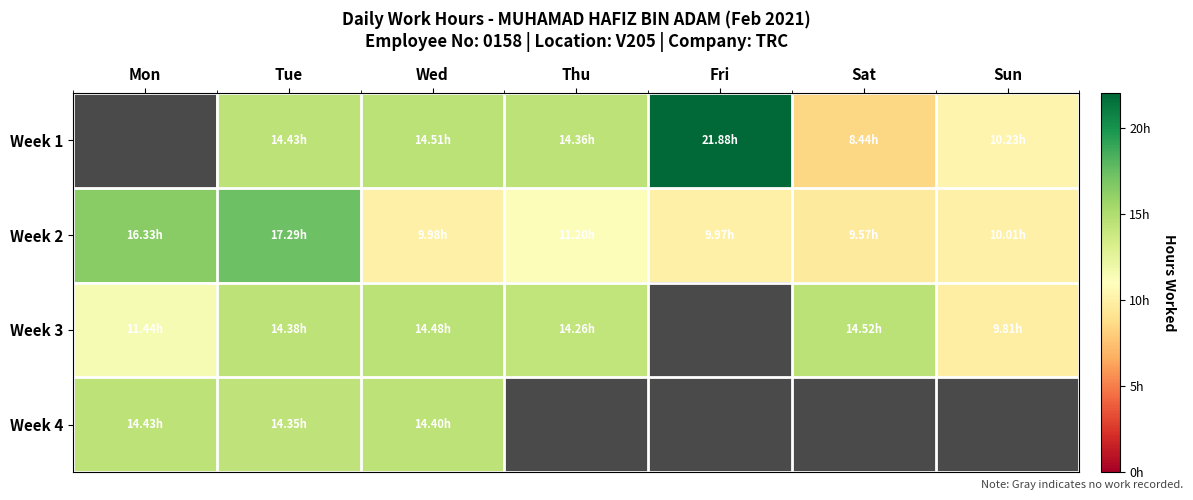

Read the Week 2 value at Wed.

10.0